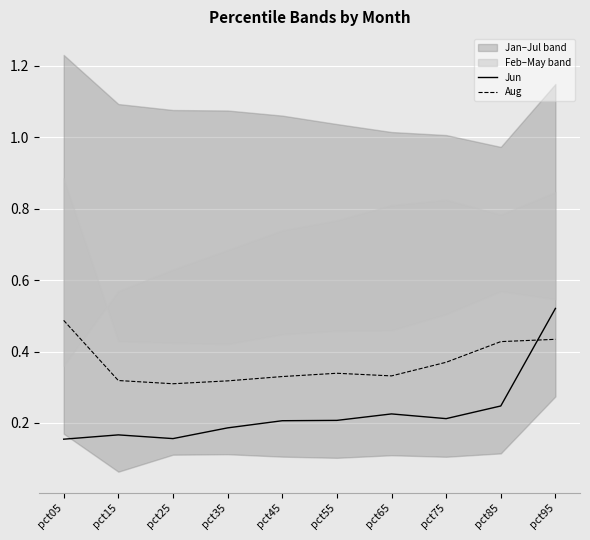

At which label does Aug reach its peak?

pct05